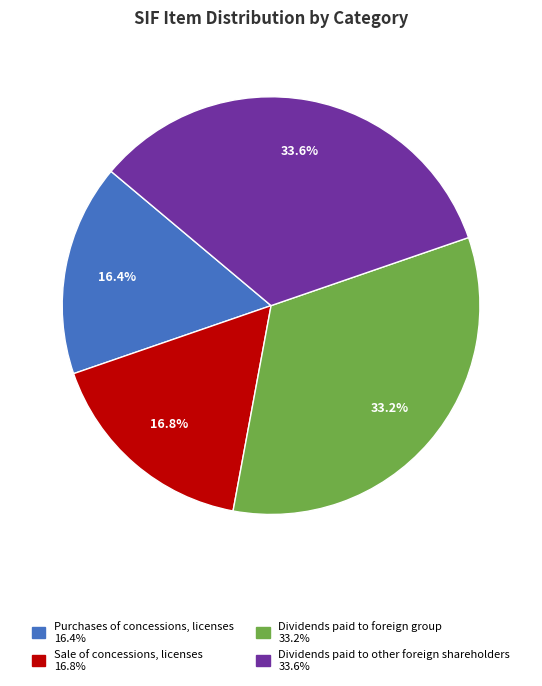

Combined, do Dividends paid to foreign group and Dividends paid to other foreign shareholders account for over 50%?

Yes